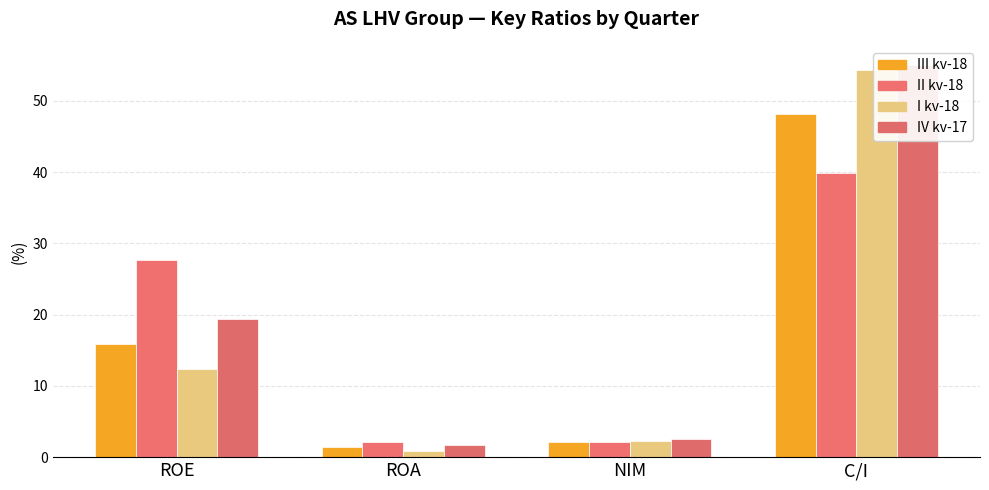

At ROE, list the series in order from smallest to largest.

I kv-18, III kv-18, IV kv-17, II kv-18